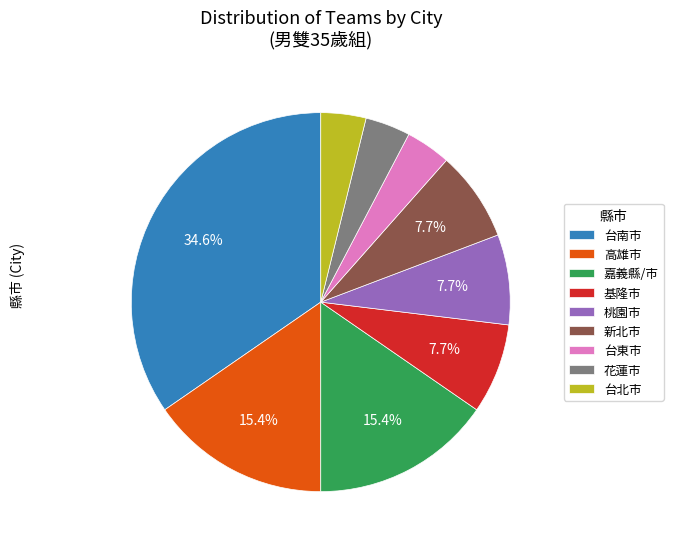

Does 桃園市 represent more than half of the total?

No